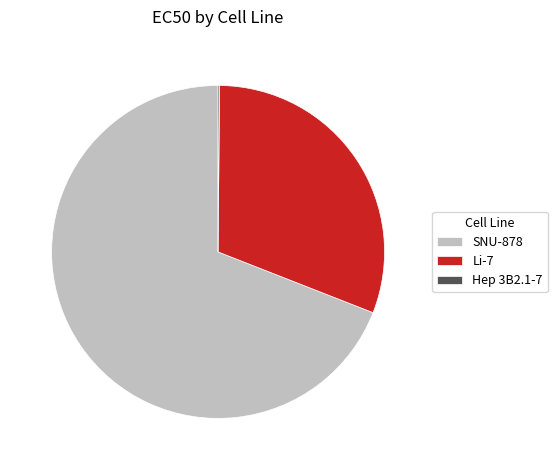

Does any single category account for the majority?

Yes